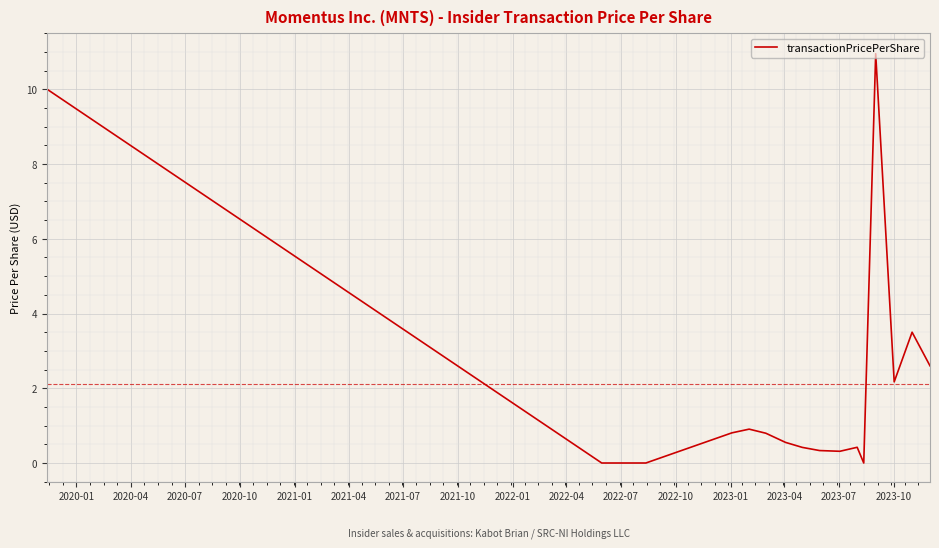

What is the maximum value shown in the chart?

11.0